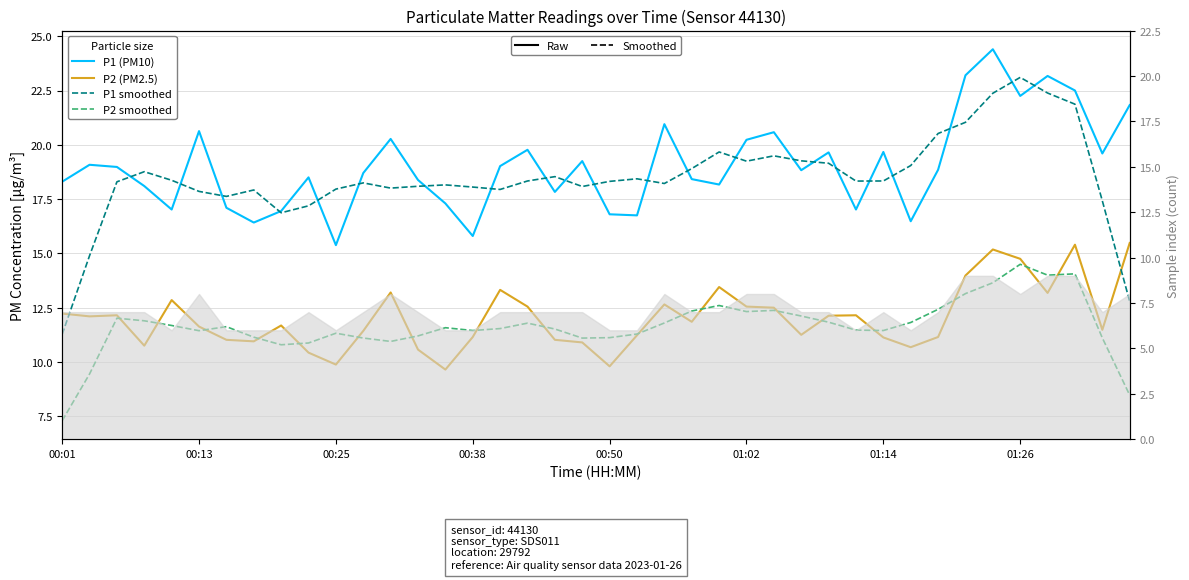

What position from the right is 00:01?

40